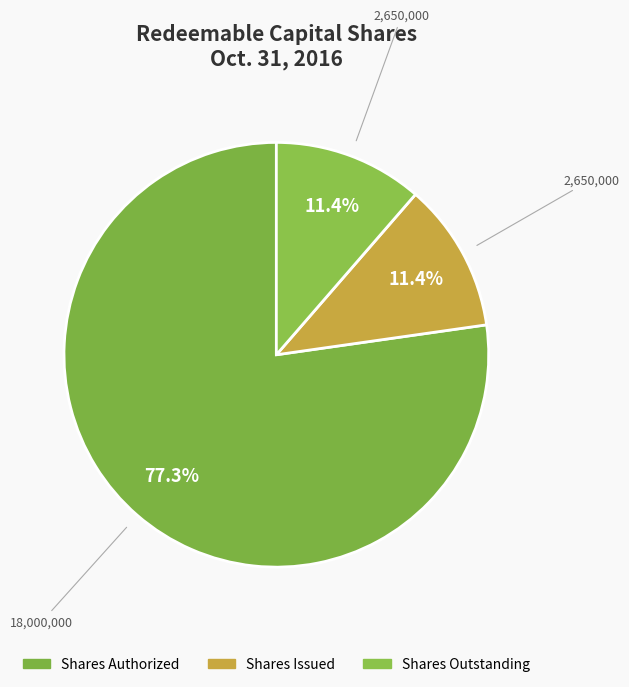

Which category has the smallest portion of the pie?

Shares Issued